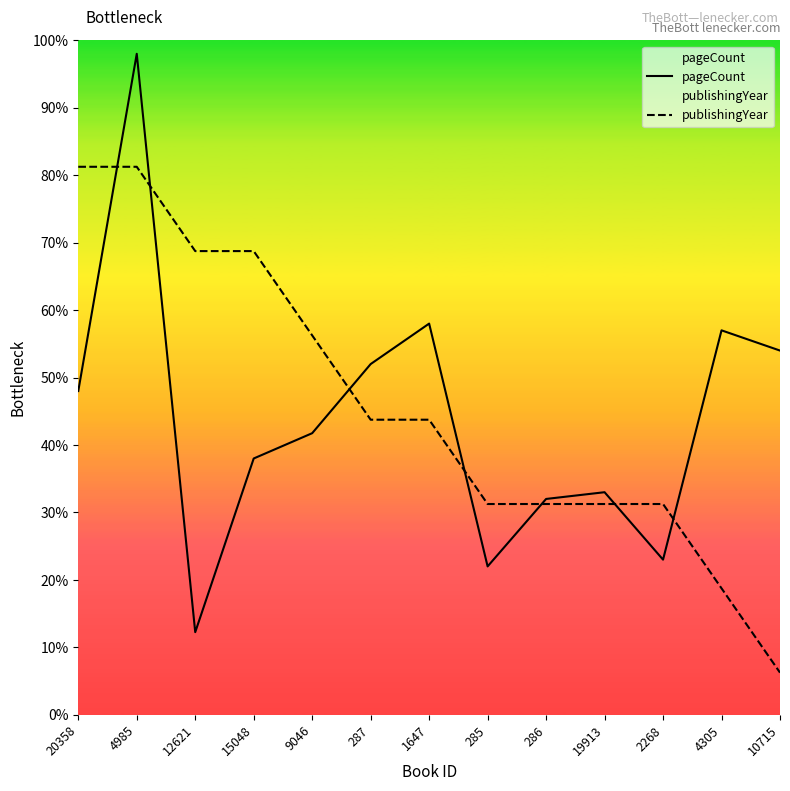

Which has a higher value, 286 or 2268?

286